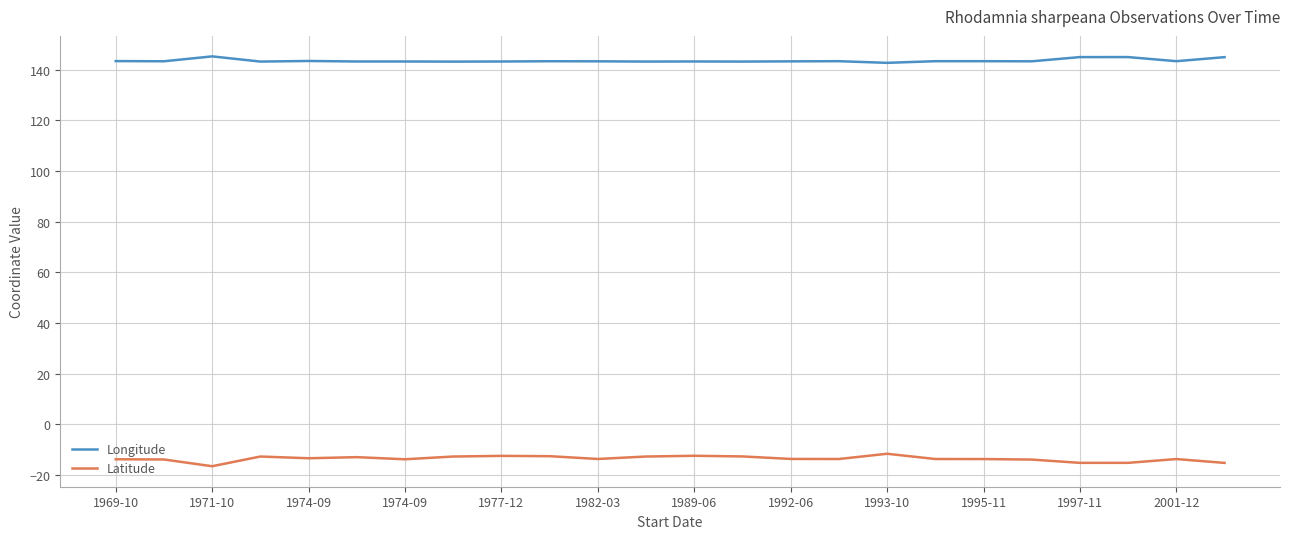

Rank the series by their maximum value, from highest to lowest.

Longitude, Latitude